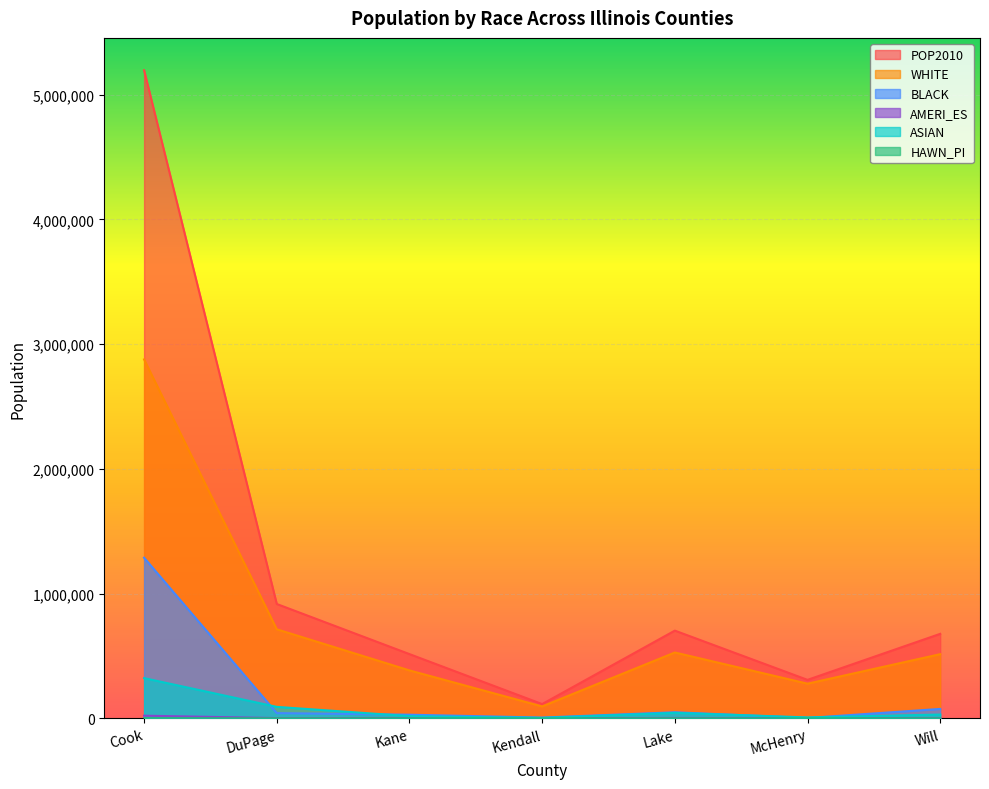

How many distinct data groups are displayed?

6